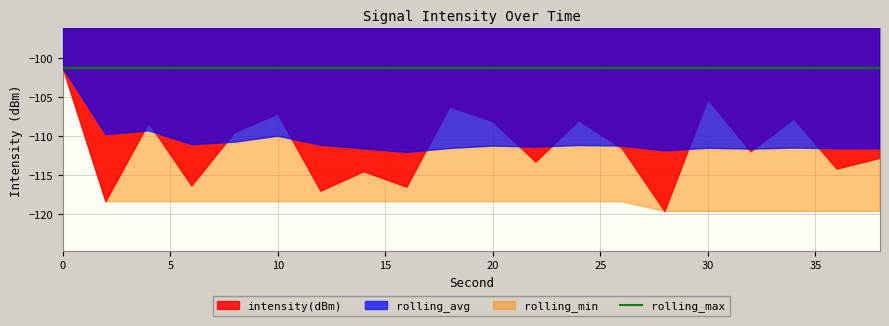

What is the highest value of the intensity(dBm) series?

-101.3